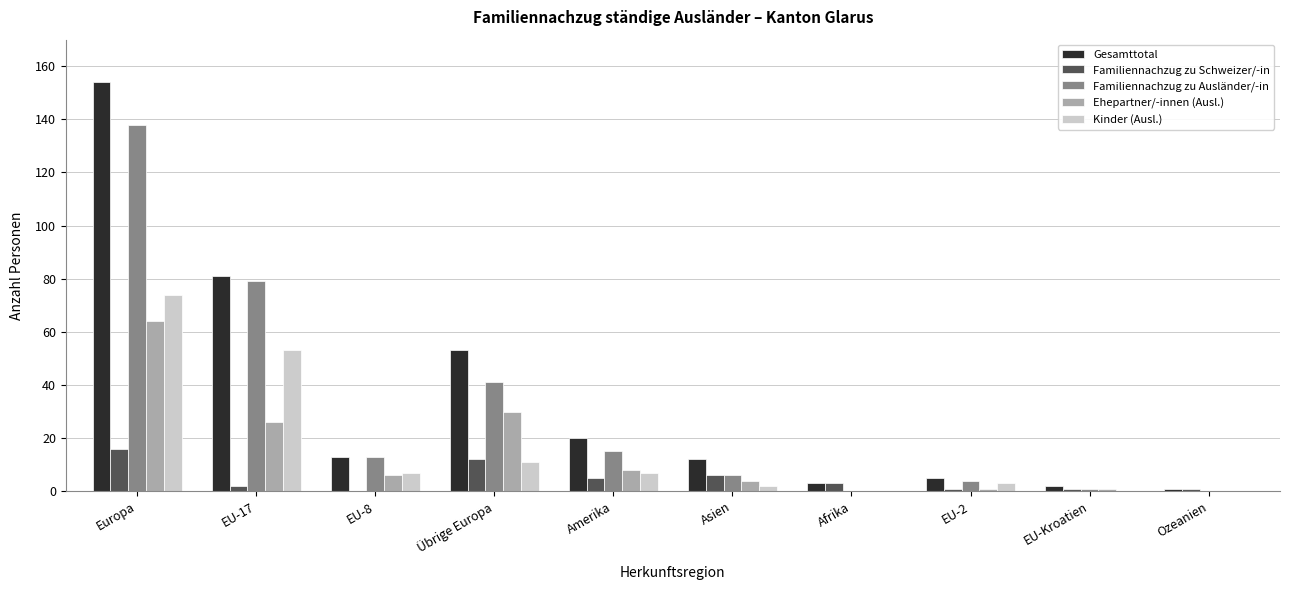

How many values in Familiennachzug zu Schweizer/-in are above zero?

9